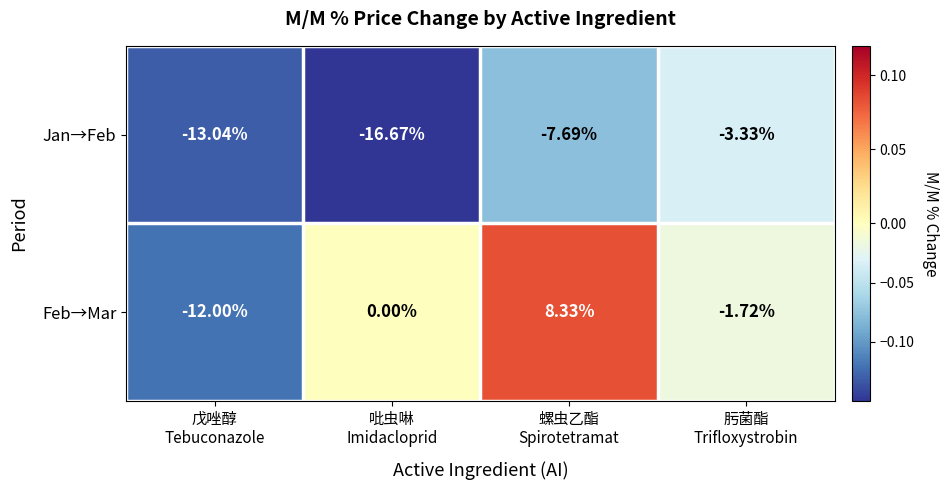

Which series has the largest total across all categories?

Feb→Mar